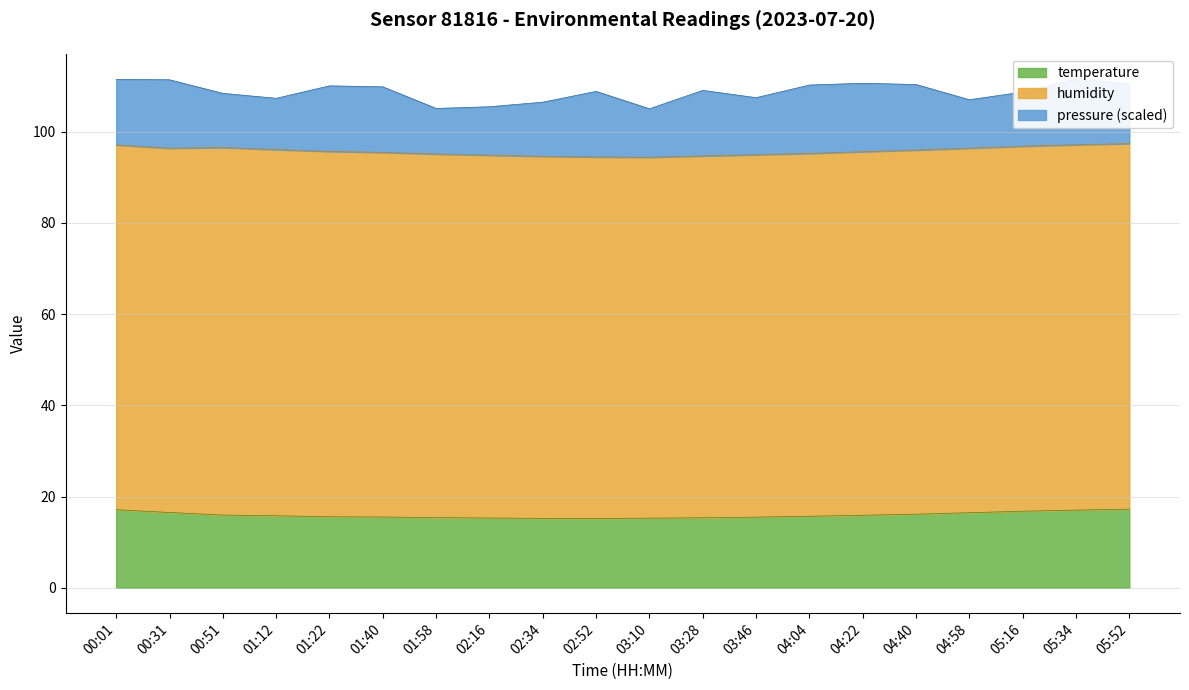

List the labels in order of value, smallest first.

02:52, 02:34, 03:10, 02:16, 03:28, 01:58, 03:46, 01:40, 01:22, 04:04, 01:12, 04:22, 00:51, 04:40, 04:58, 00:31, 05:16, 05:34, 00:01, 05:52